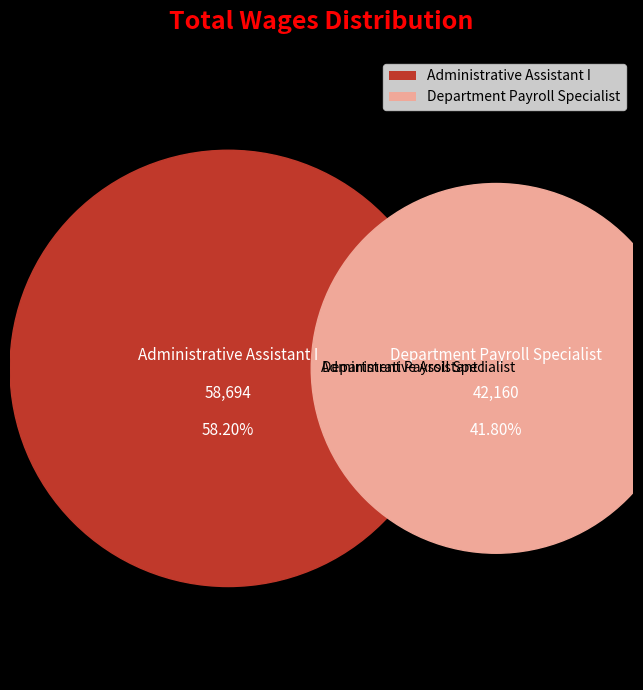

To the nearest percent, what is the difference between the Administrative Assistant I and Department Payroll Specialist slice percentages?

16%